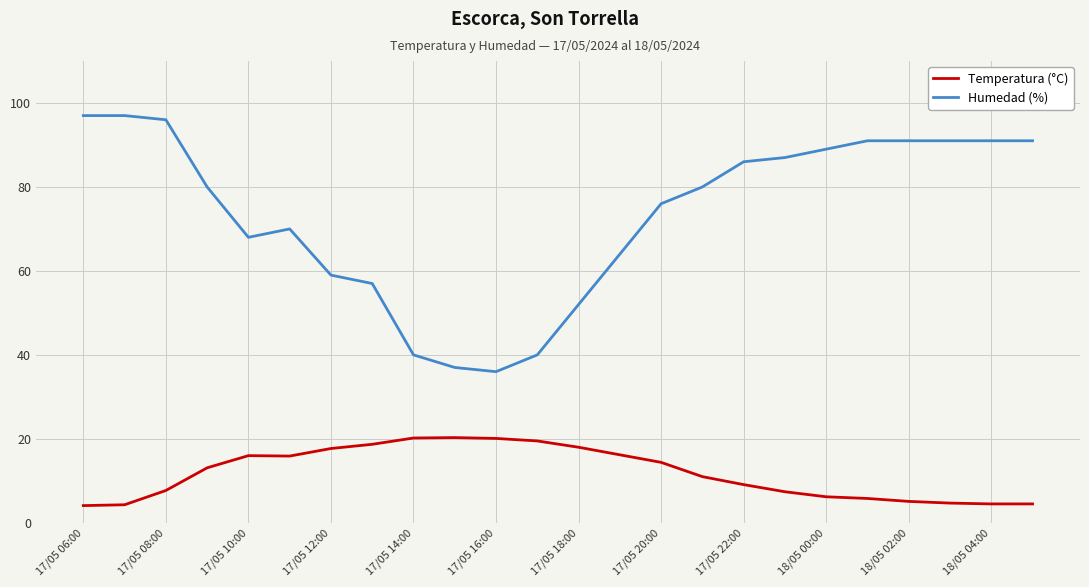

Which series has the widest spread of values?

Humedad (%)